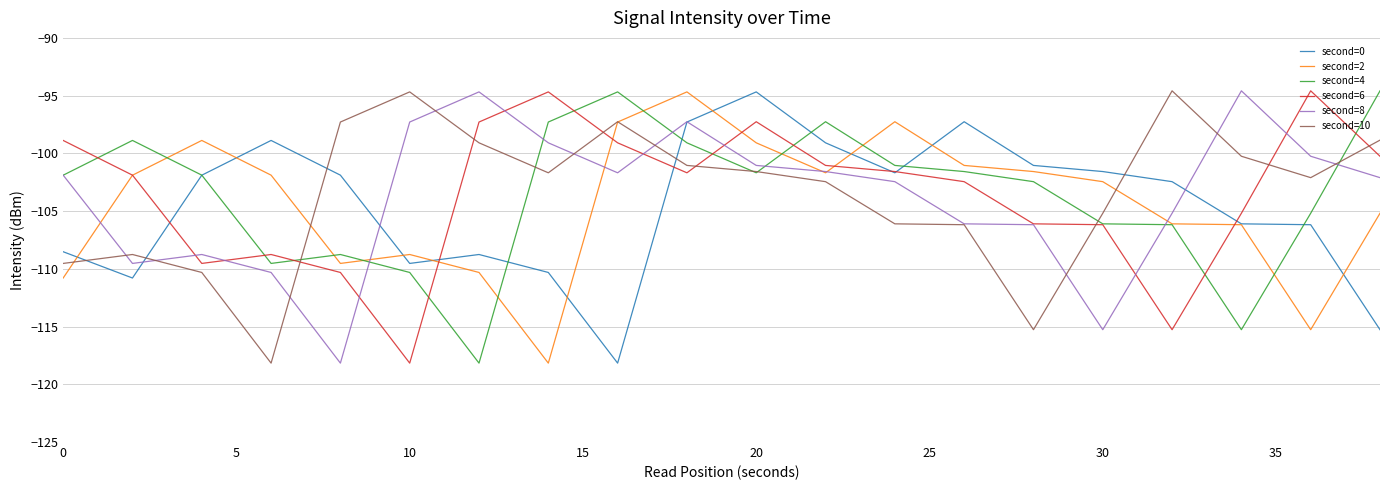

What is the greatest value displayed?

-94.6